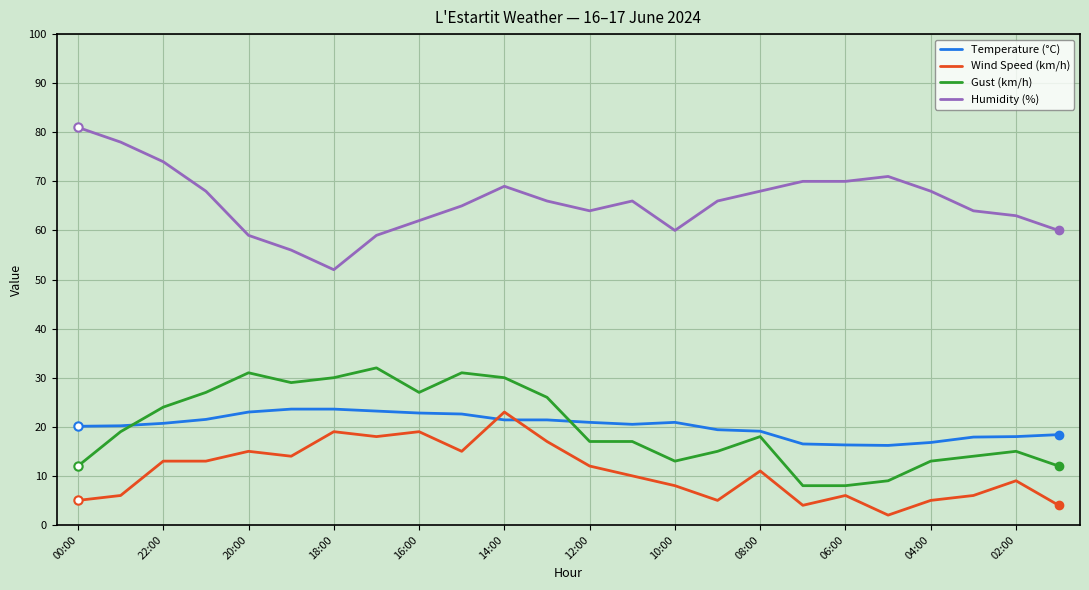

What is the greatest value displayed?

81.0